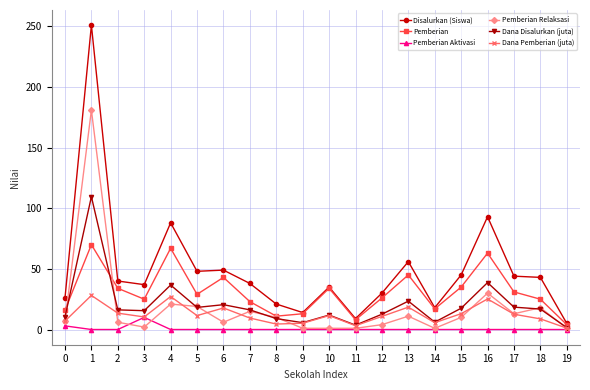

Which series has the largest total across all categories?

Disalurkan (Siswa)